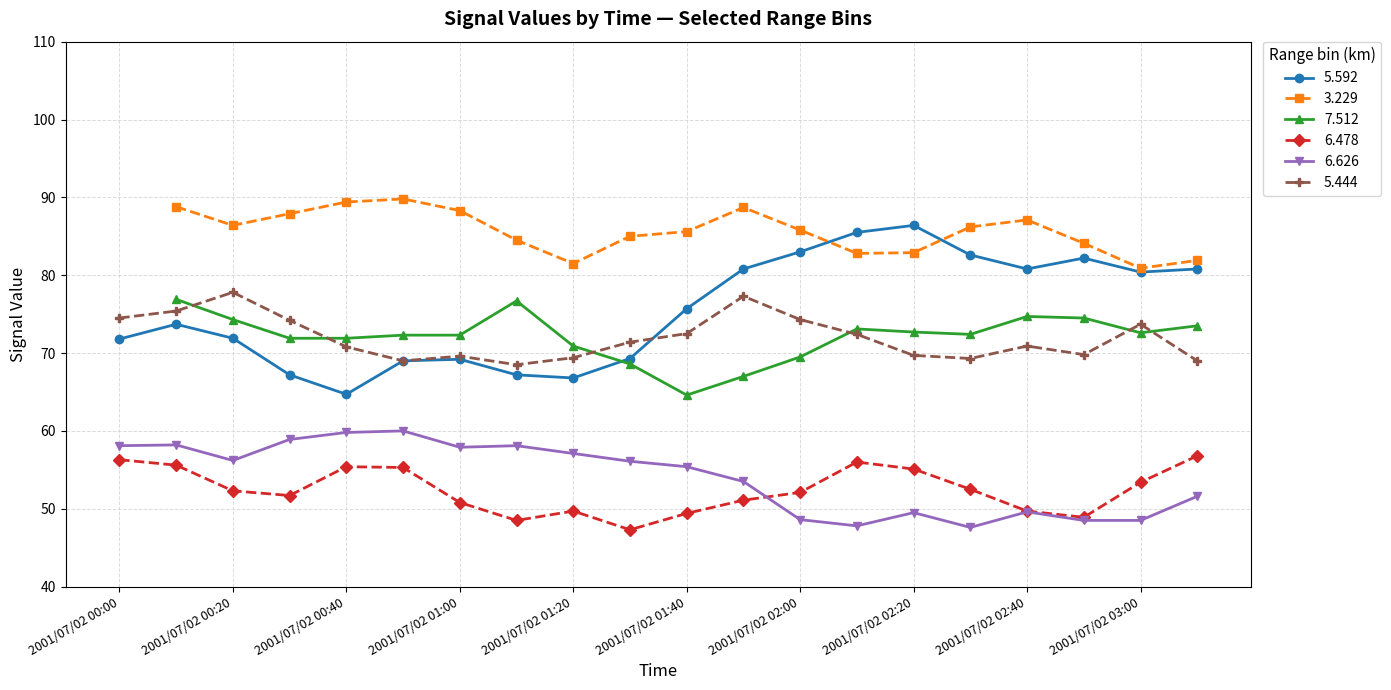

Does the chart have visible grid lines?

Yes